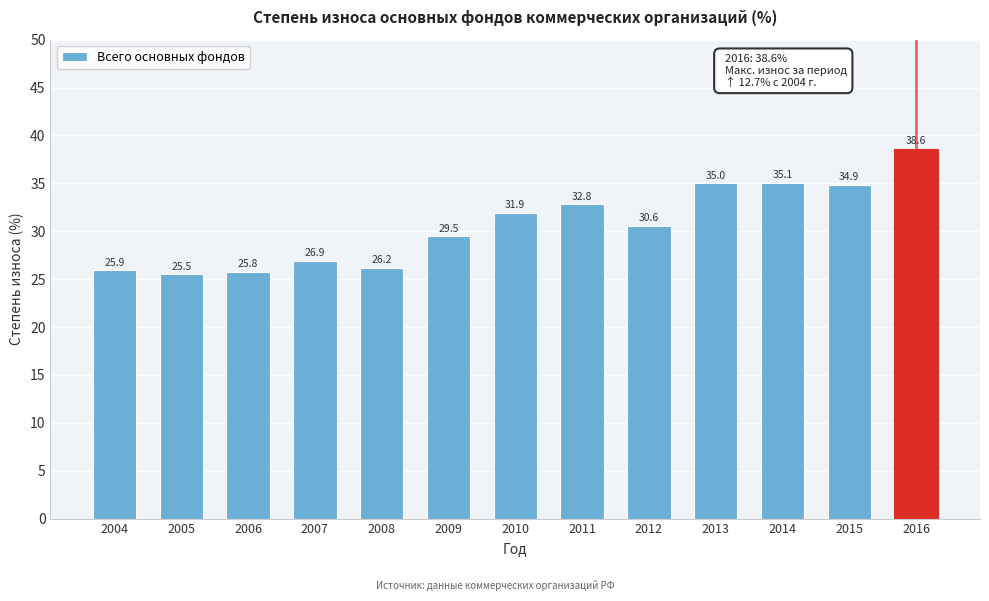

Reading right to left, extract all data points from this chart.

38.6	34.9	35.1	35.0	30.6	32.8	31.9	29.5	26.2	26.9	25.8	25.5	25.9